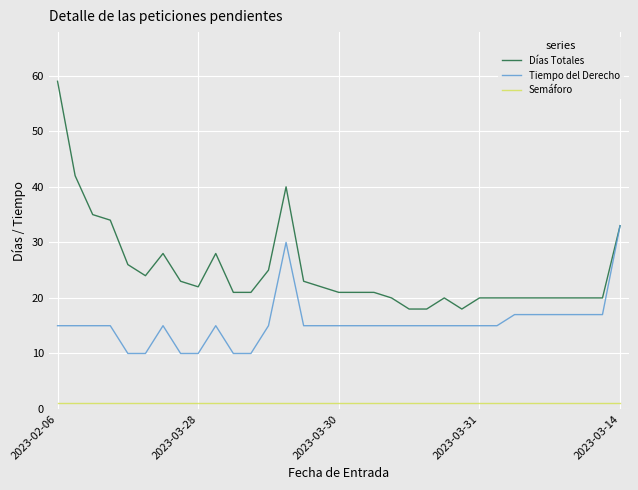

True or false: Semáforo and Días Totales cross at least once.

False